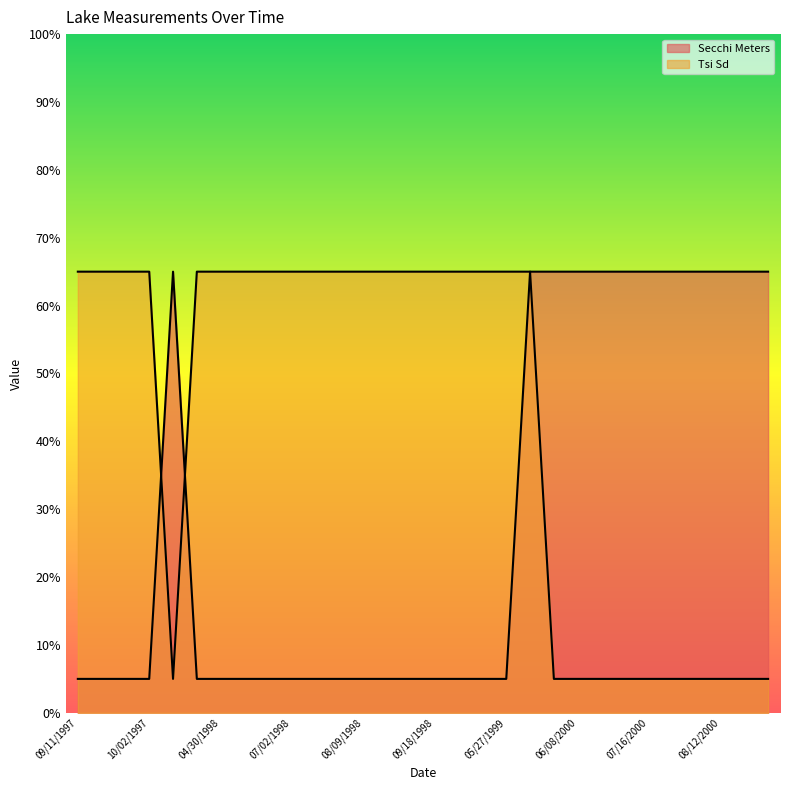

Where is Tsi Sd nearest to the value 35?

09/11/1997